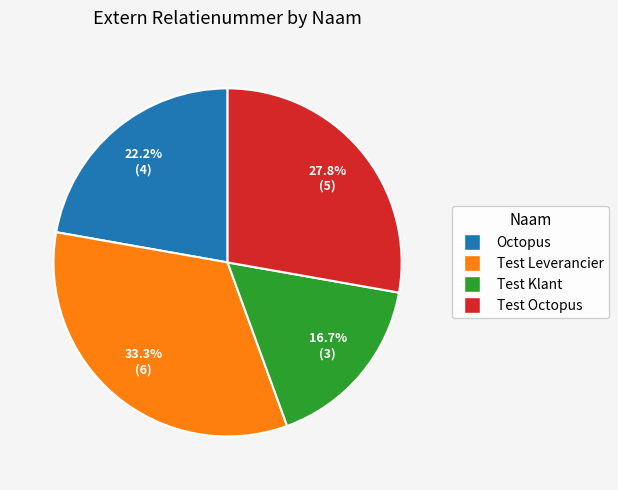

Is it true that Octopus is 22% of the pie?

True